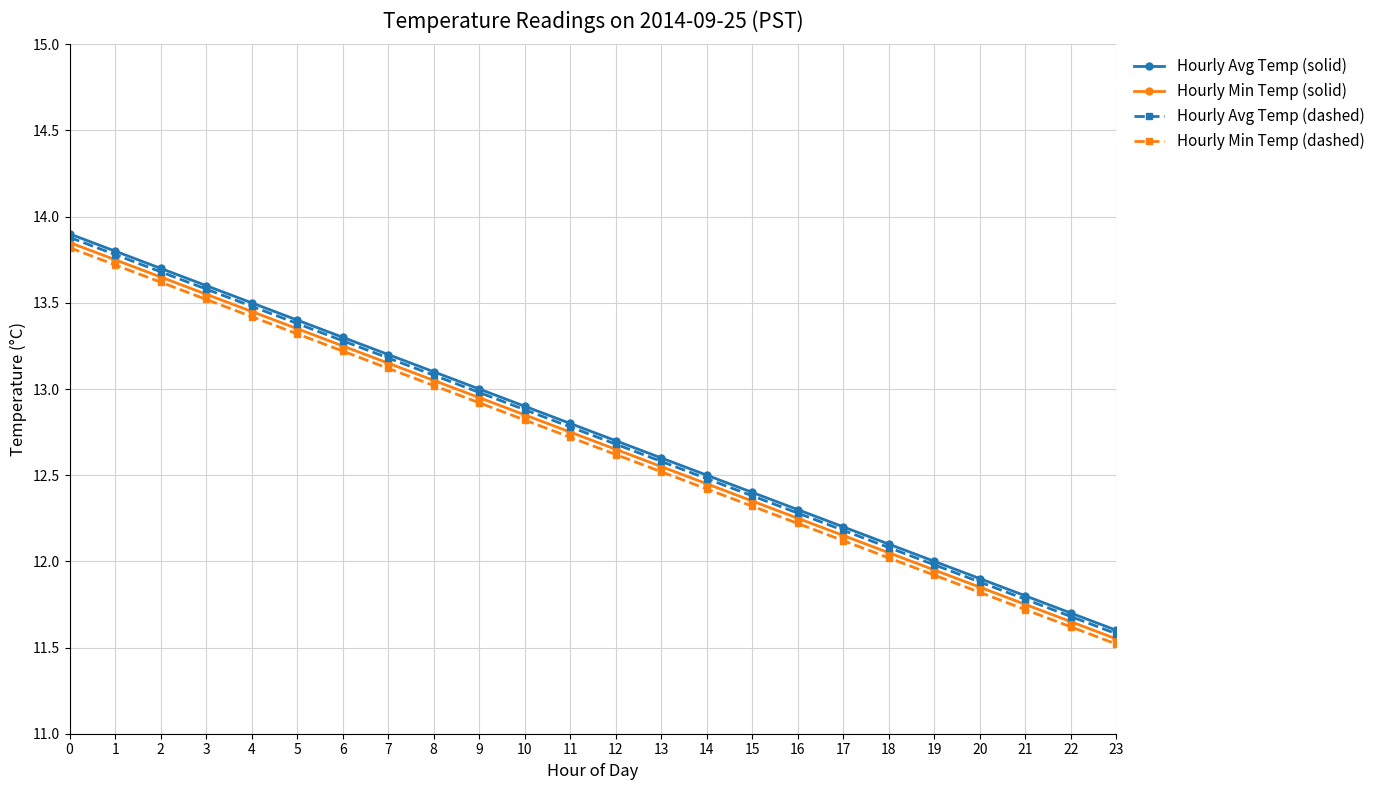

True or false: Hourly Avg Temp (dashed) and Hourly Avg Temp (solid) cross at least once.

False